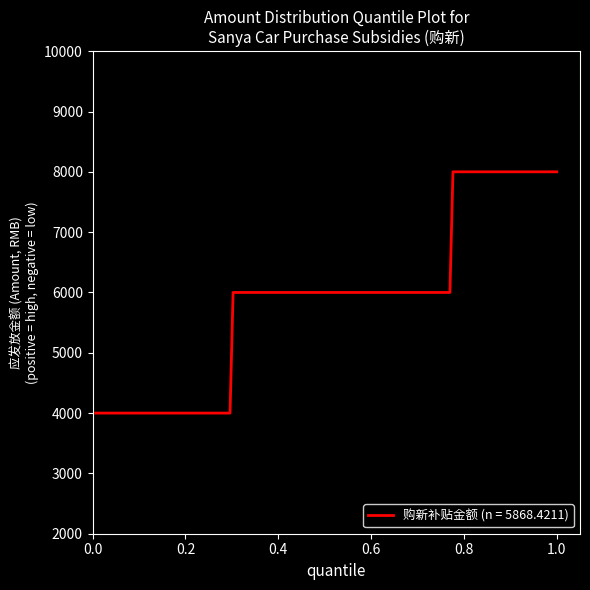

What is the difference between the maximum and minimum values?

4000